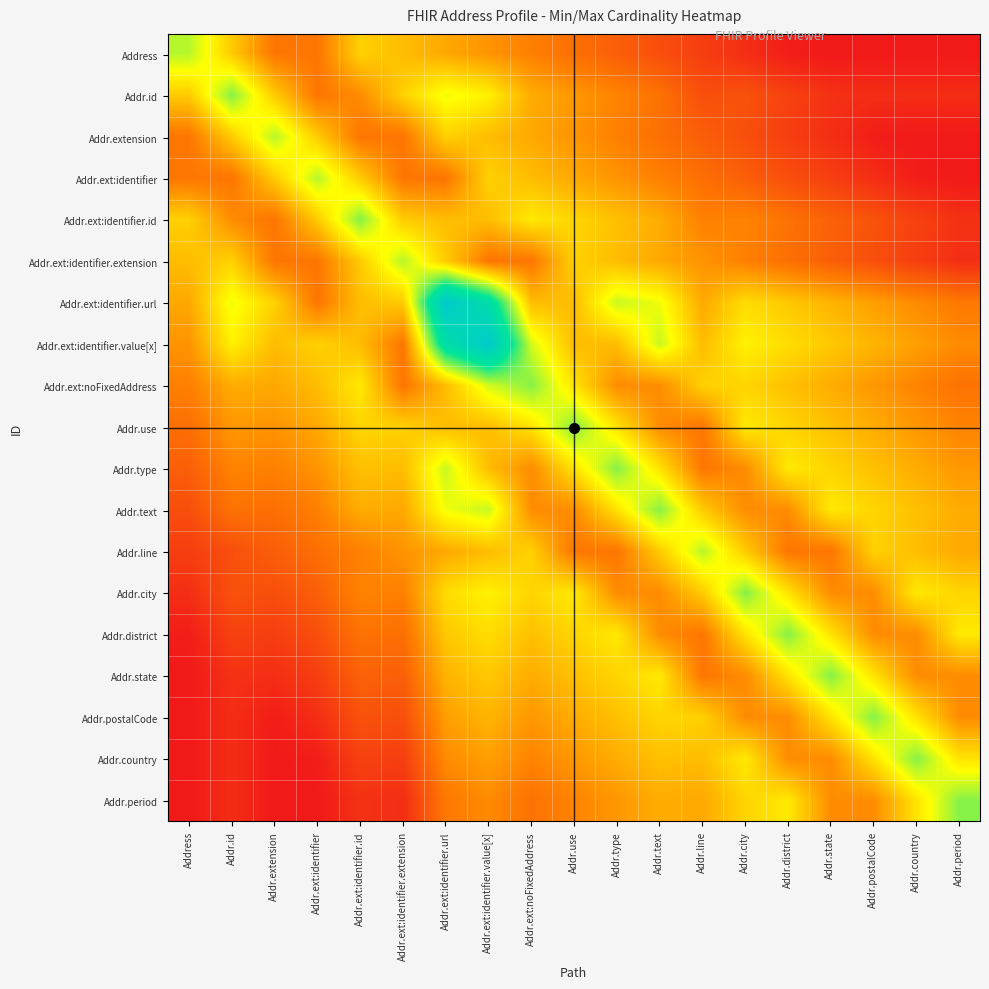

What is the total value across all series at Addr.state?

5.5